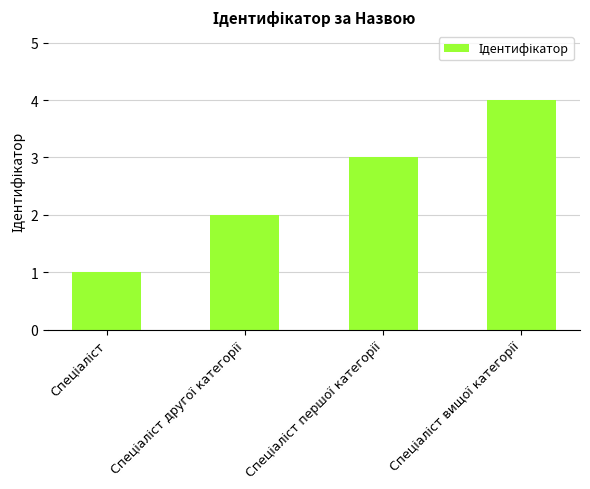

What is the difference between the maximum and minimum values?

3